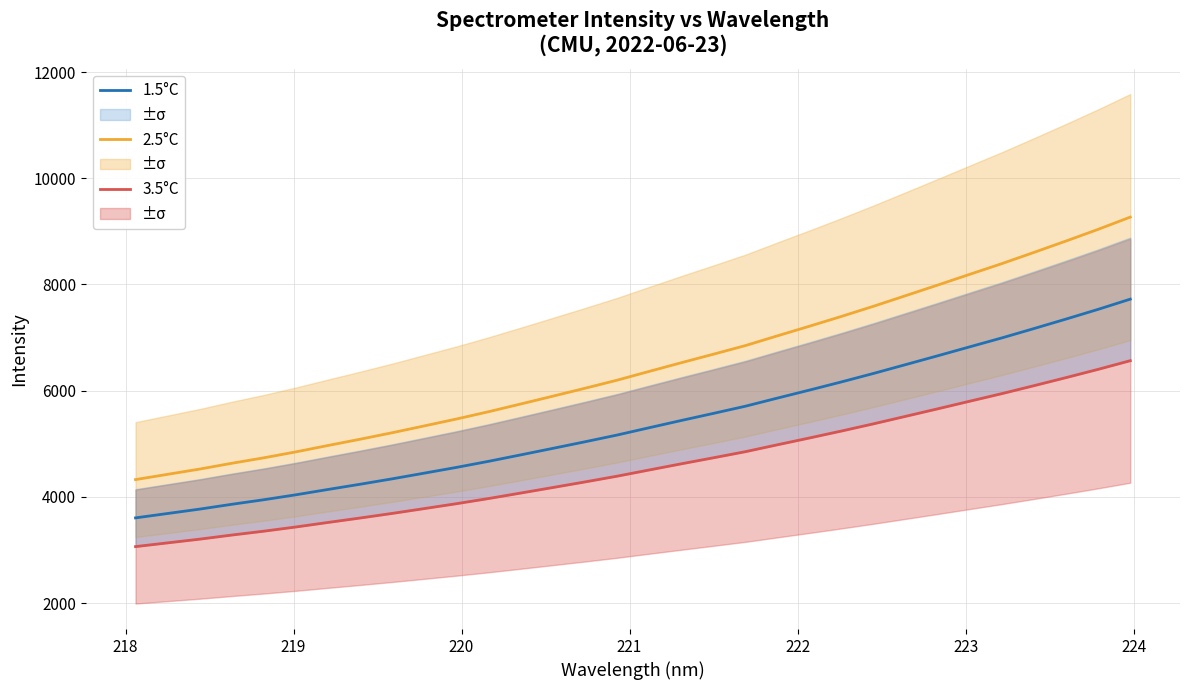

What is the lowest value of the 2.5°C series?

4326.2